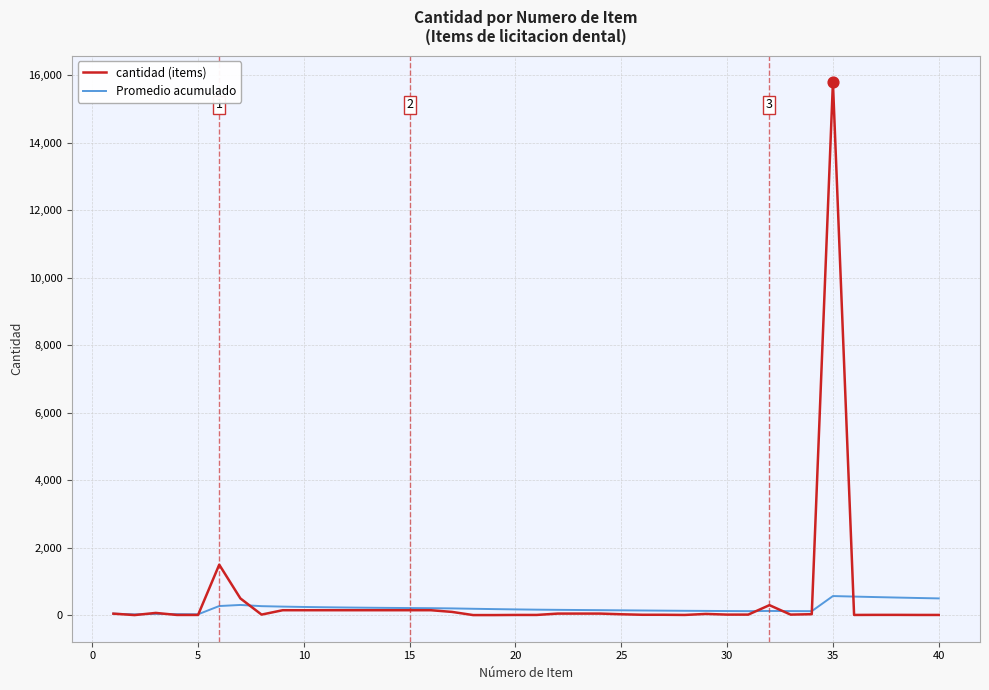

Rank the series by their maximum value, from lowest to highest.

Promedio acumulado, cantidad (items)